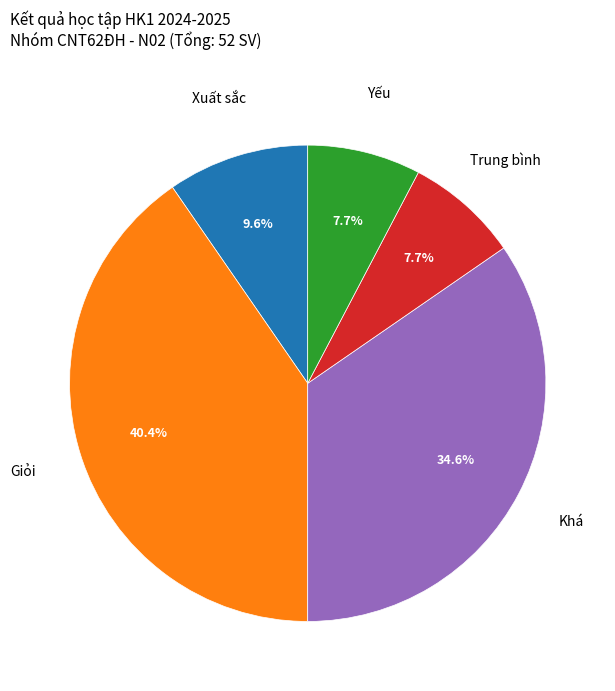

To the nearest percent, what portion does Trung bình represent?

8%